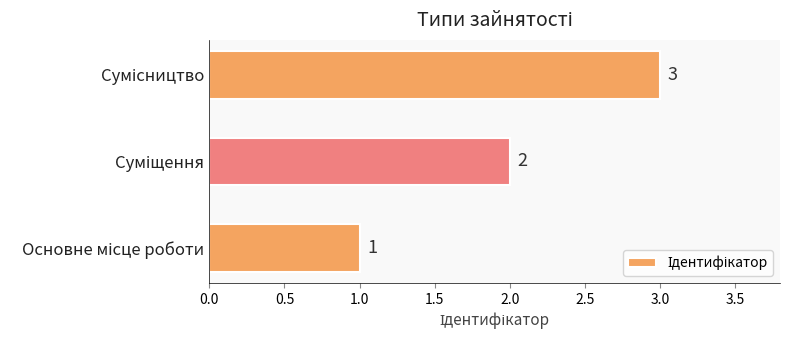

Count the values in the range 1 to 3.

3